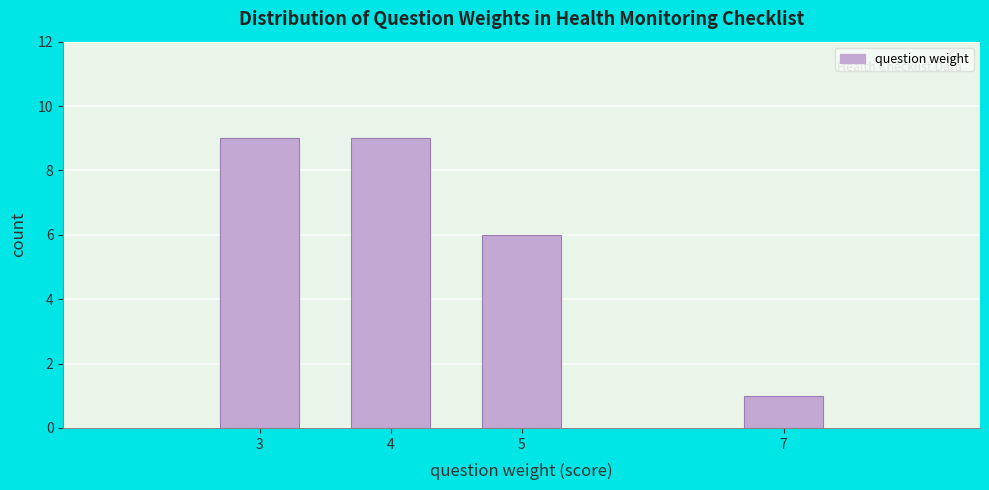

Reading left to right, what are all the values shown in this chart?

9	9	6	1